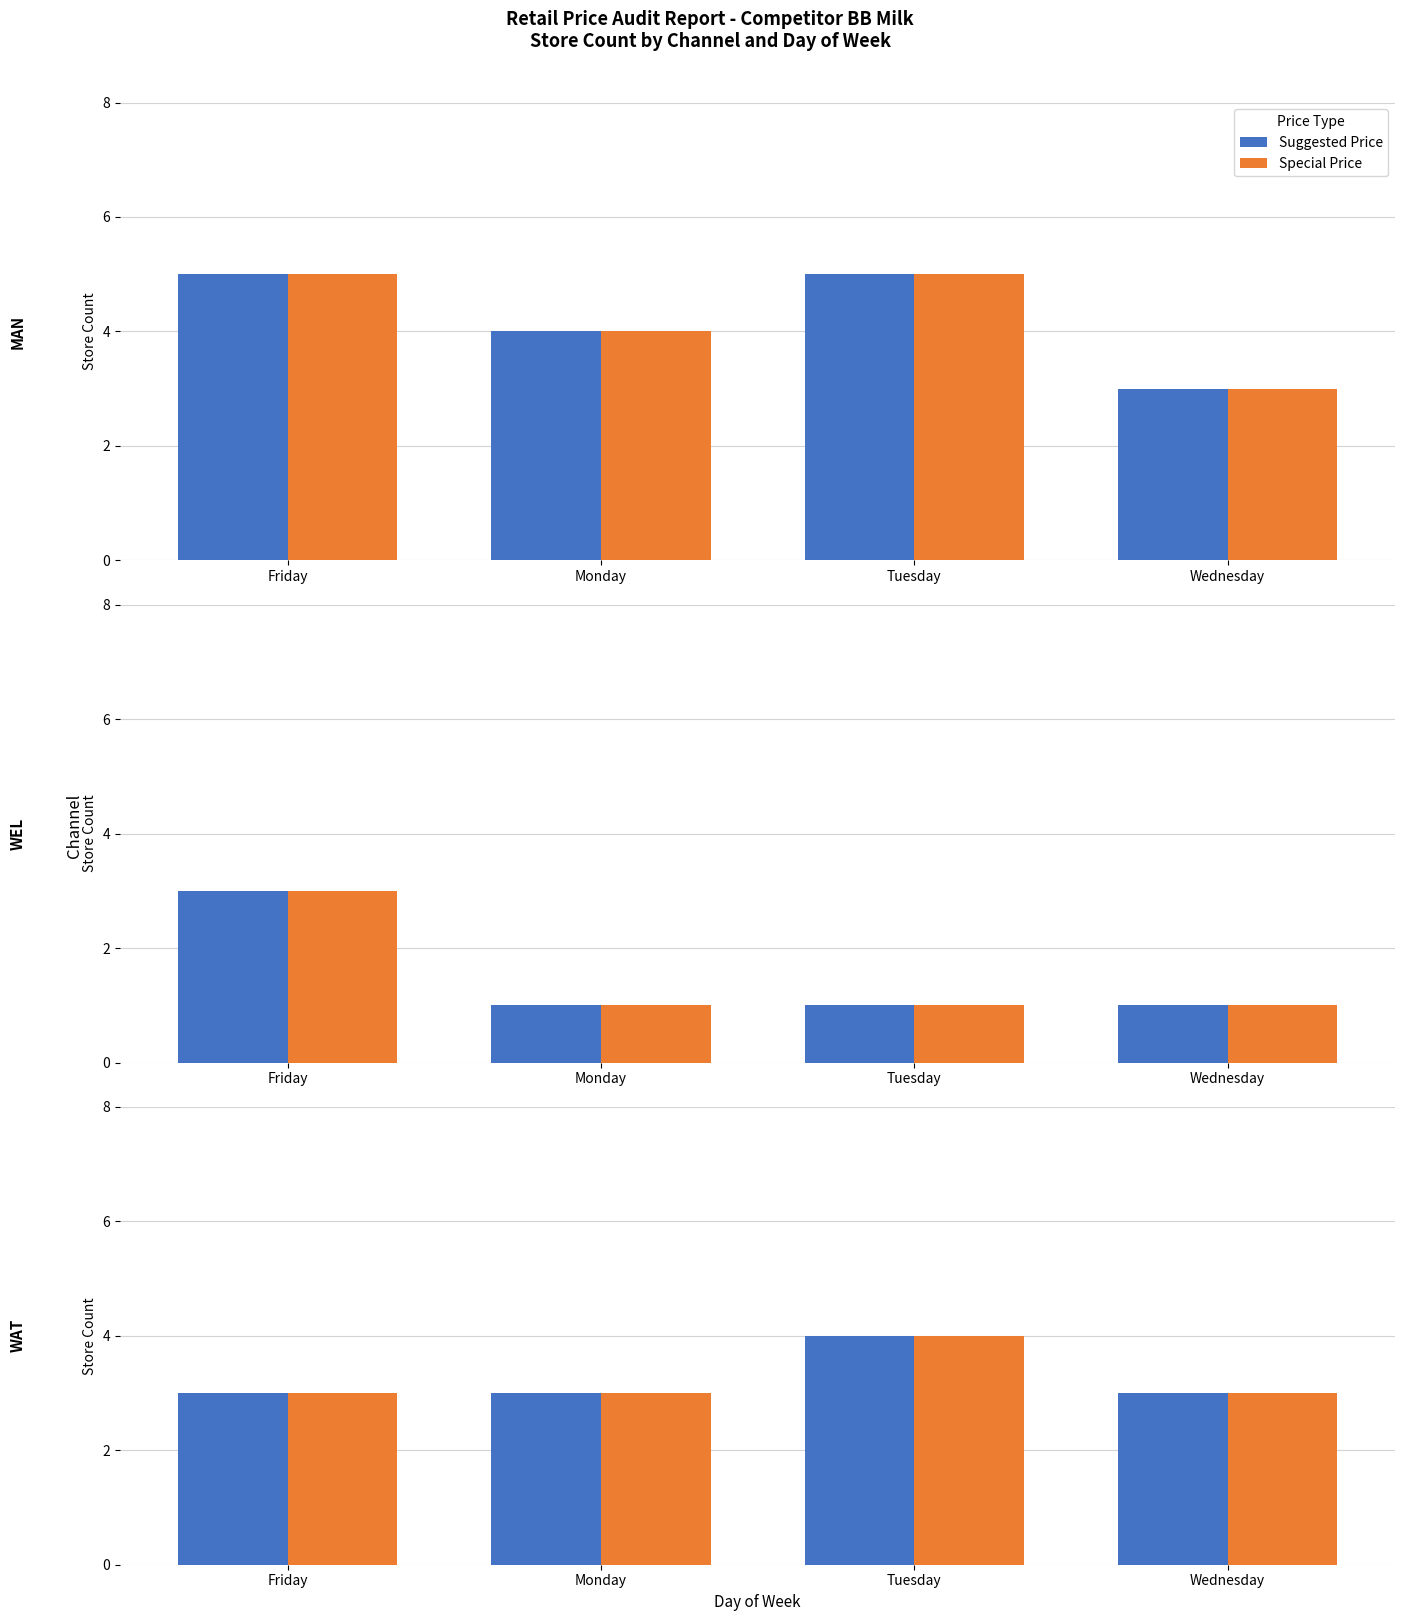

At which category is the sum across all series the highest?

Tuesday